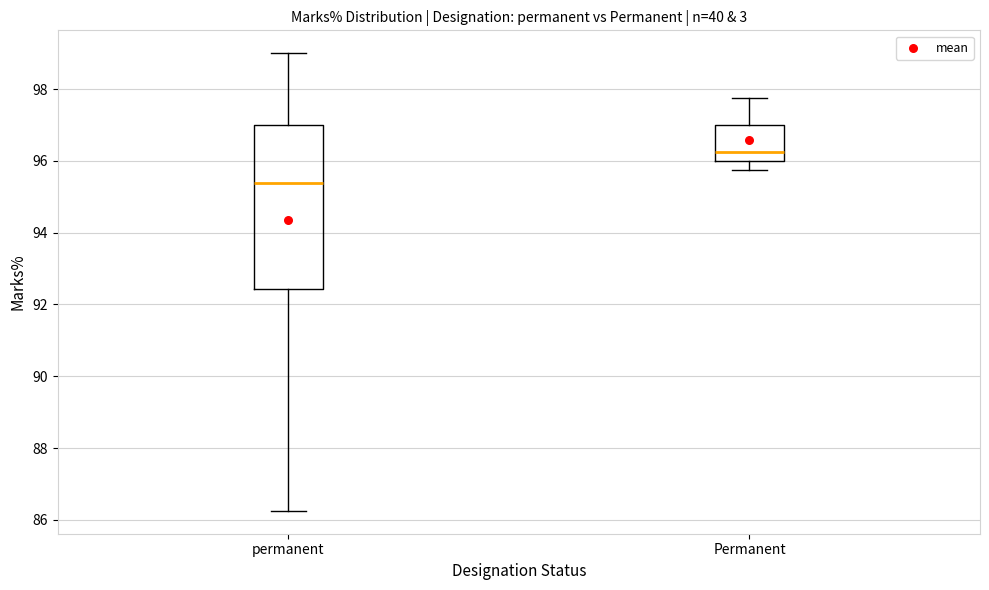

Reading left to right, read every box against the y-axis: the position of its median line, the range the box covers, and the ends of its whiskers. The values are not printed on the chart, so give them approximately, as read against the axis.

permanent: median 95.4, box 92.4 to 97.0, whiskers 86.2 to 99.0
Permanent: median 96.2, box 96.0 to 97.0, whiskers 95.8 to 97.8